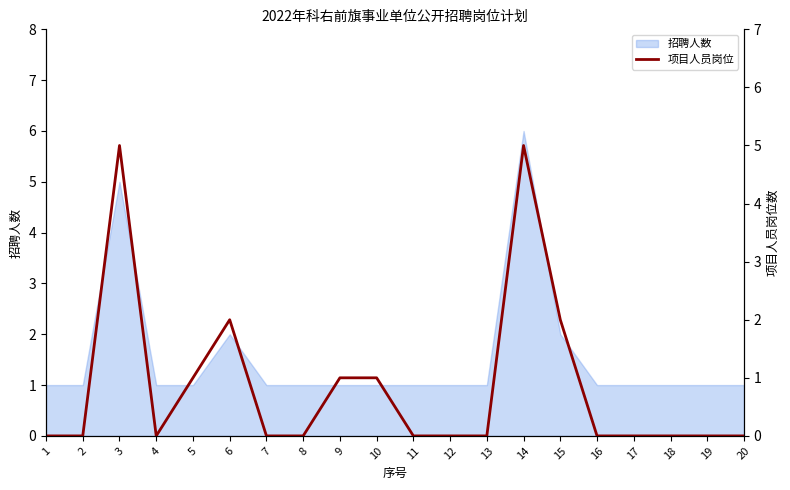

Which label corresponds to the smallest value in the chart?

1